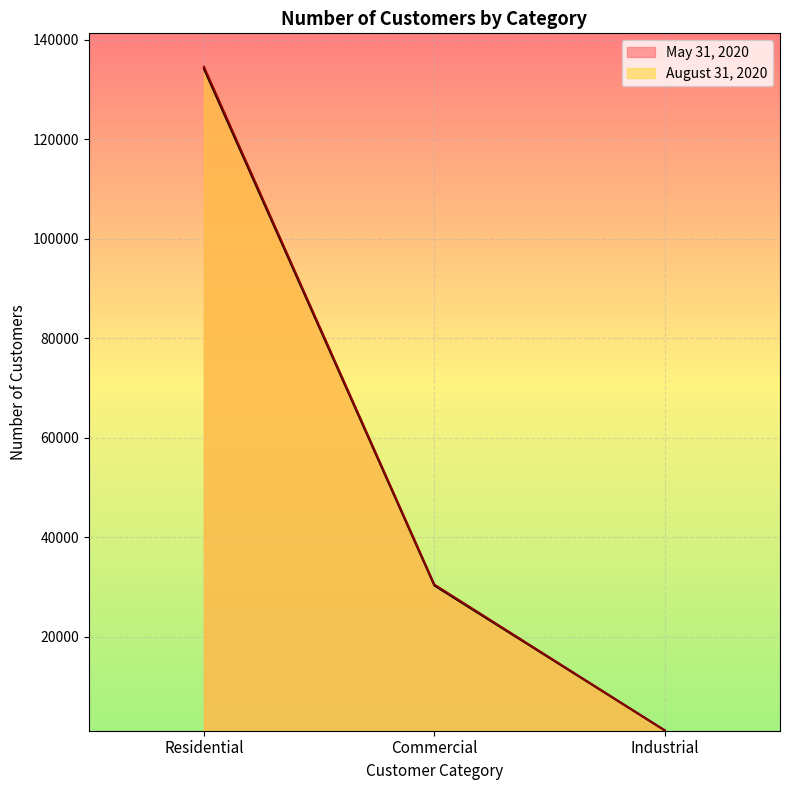

Between Commercial and Industrial, which series saw the biggest shift?

August 31, 2020